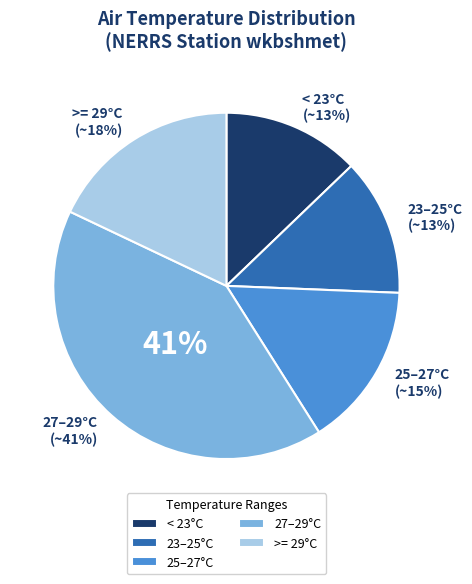

Is it true that 34 is 10% of the pie?

False